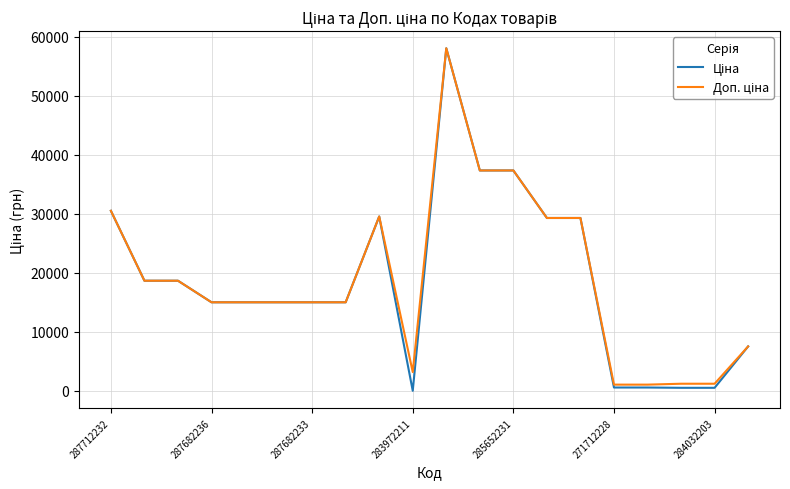

What is the maximum value shown in the chart?

58037.0